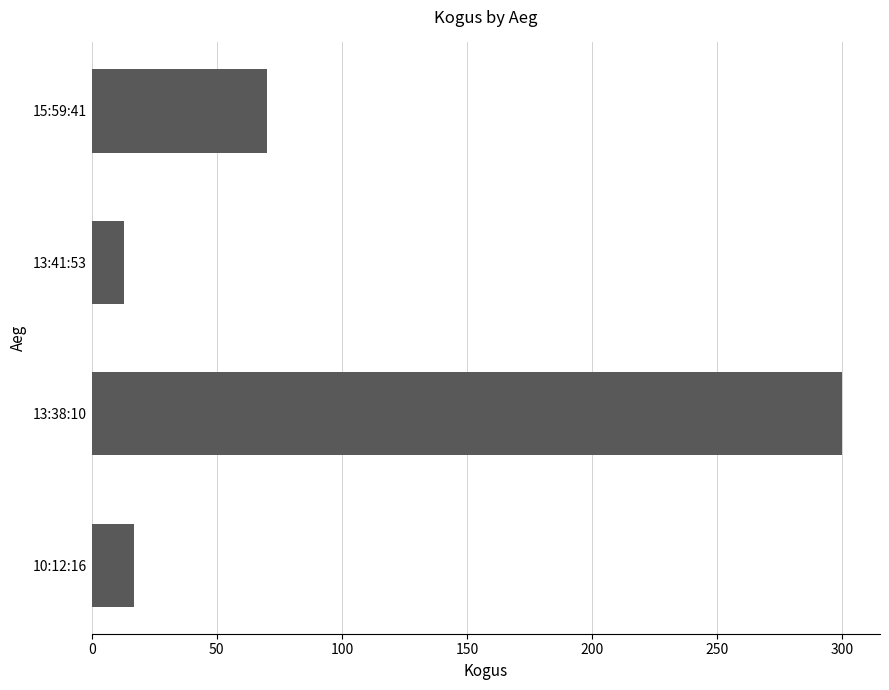

What is the sum of all values?

400